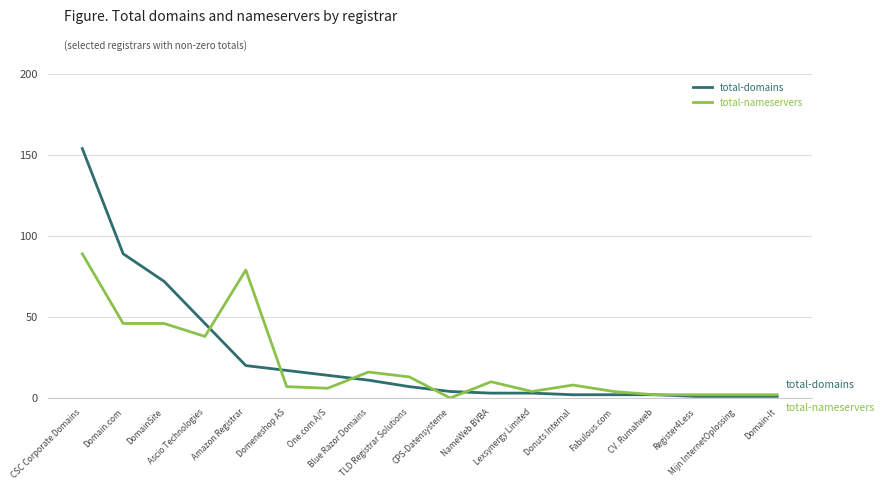

List the series in order of their peak value, highest first.

total-domains, total-nameservers